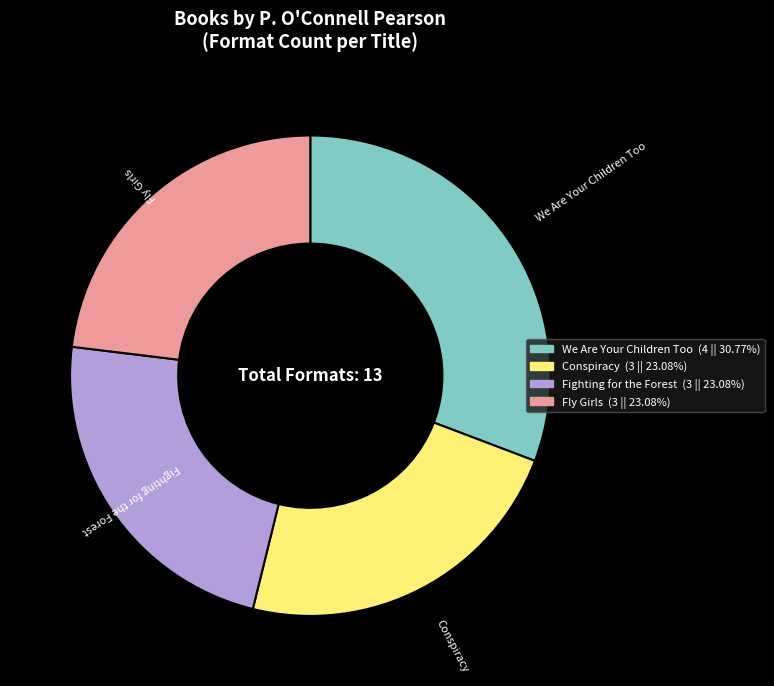

Approximately how many times larger is the value at Conspiracy compared to We Are Your Children Too?

0.8